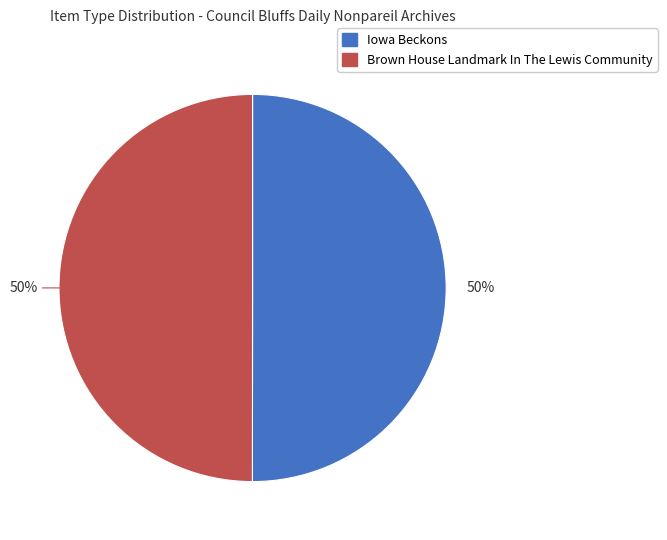

The Brown House Landmark In The Lewis Community slice represents 55% of the pie. True or false?

False